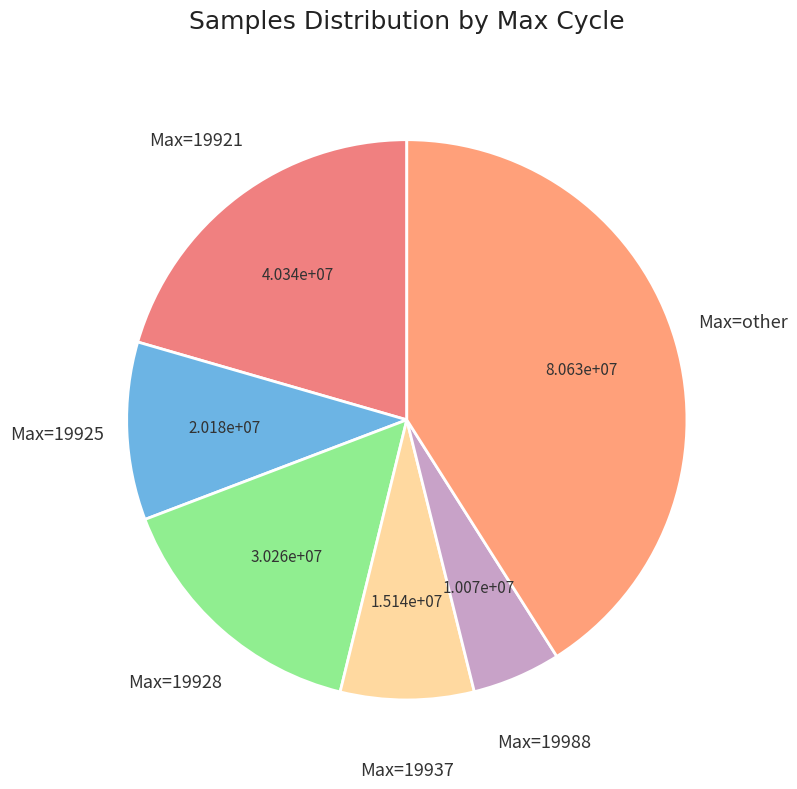

How many slices are in this pie chart?

6